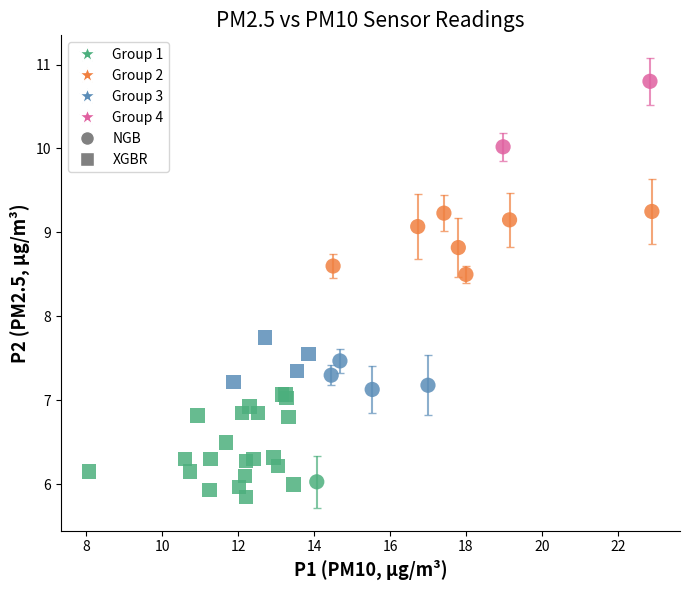

Which series contains the lowest Y value?

XGBR